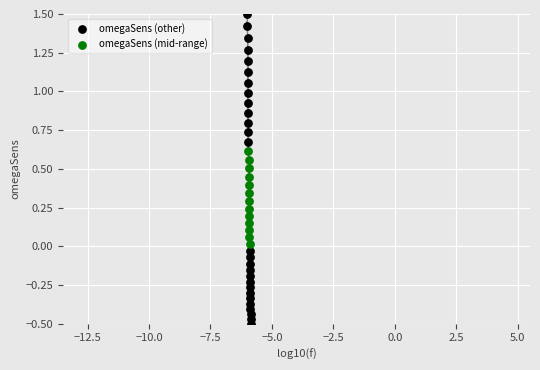

Which series has the largest Y range (max minus min)?

omegaSens (other)